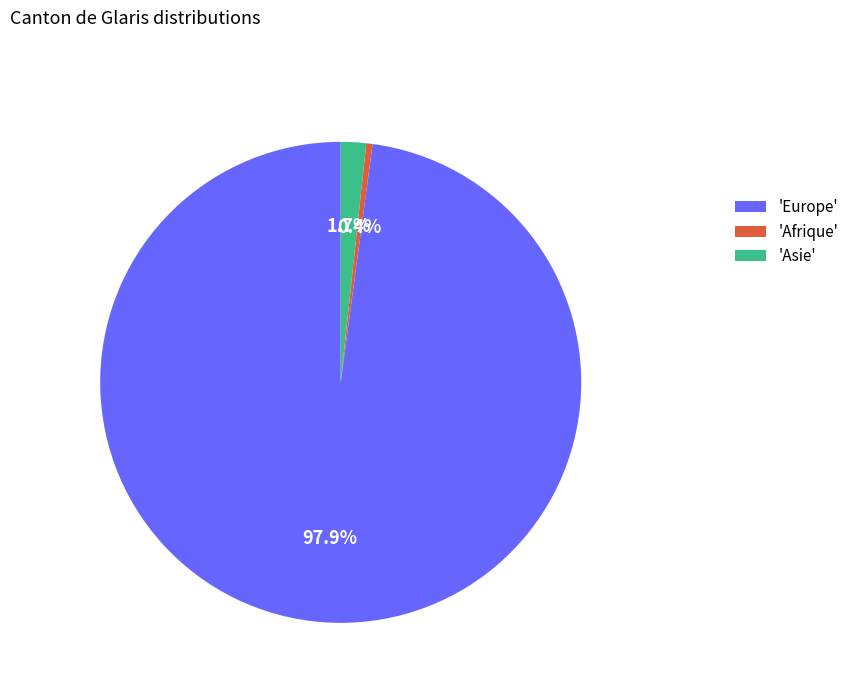

What portion of the pie excludes 'Europe'?

2.1%